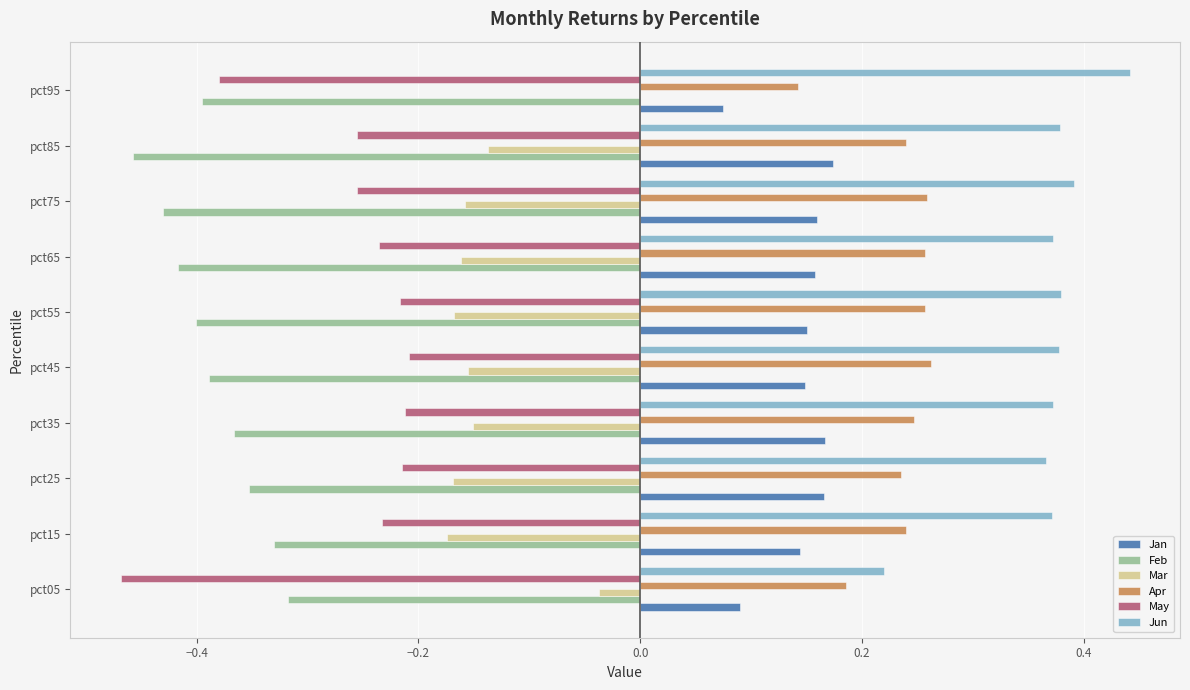

At −0.2, list the series in order from smallest to largest.

Feb, Mar, May, Jan, Apr, Jun